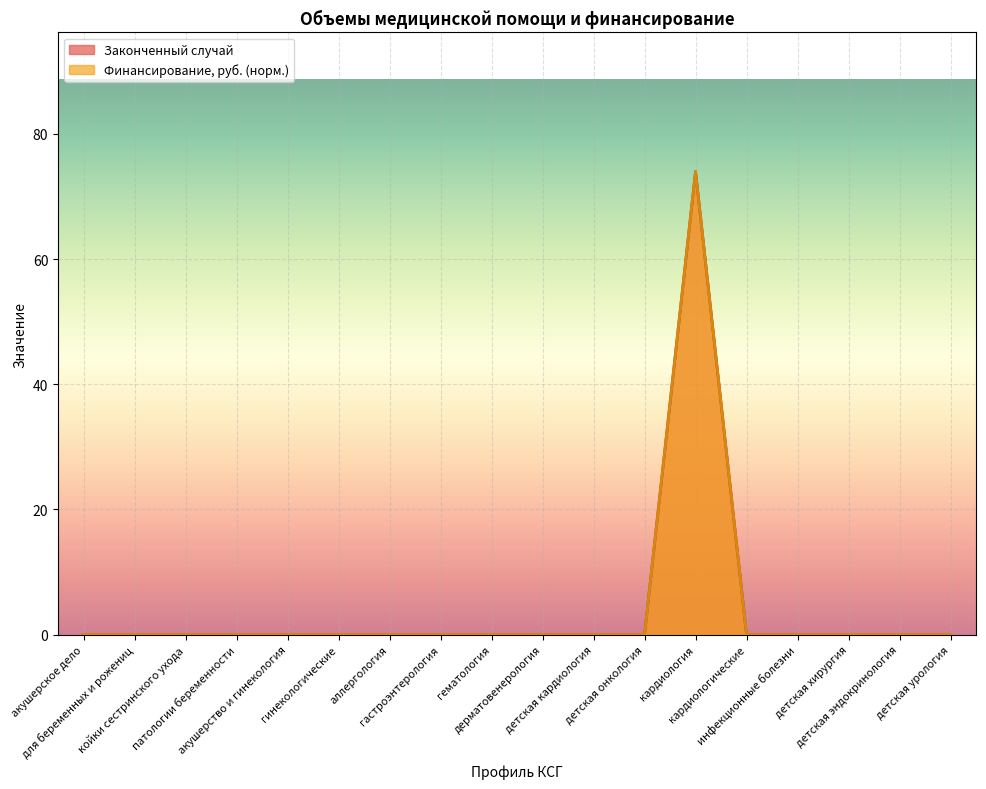

True or false: Законченный случай has a value of 0 at кардиологические.

True